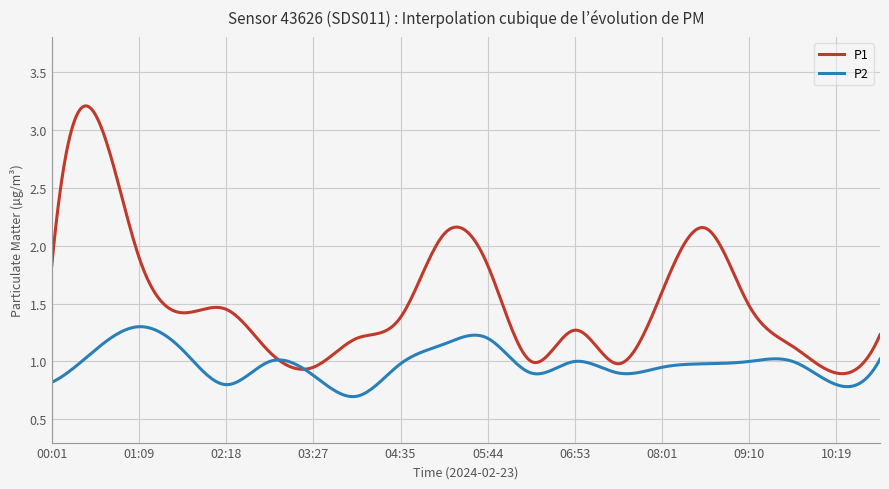

List the series in order of their peak value, lowest first.

P2, P1